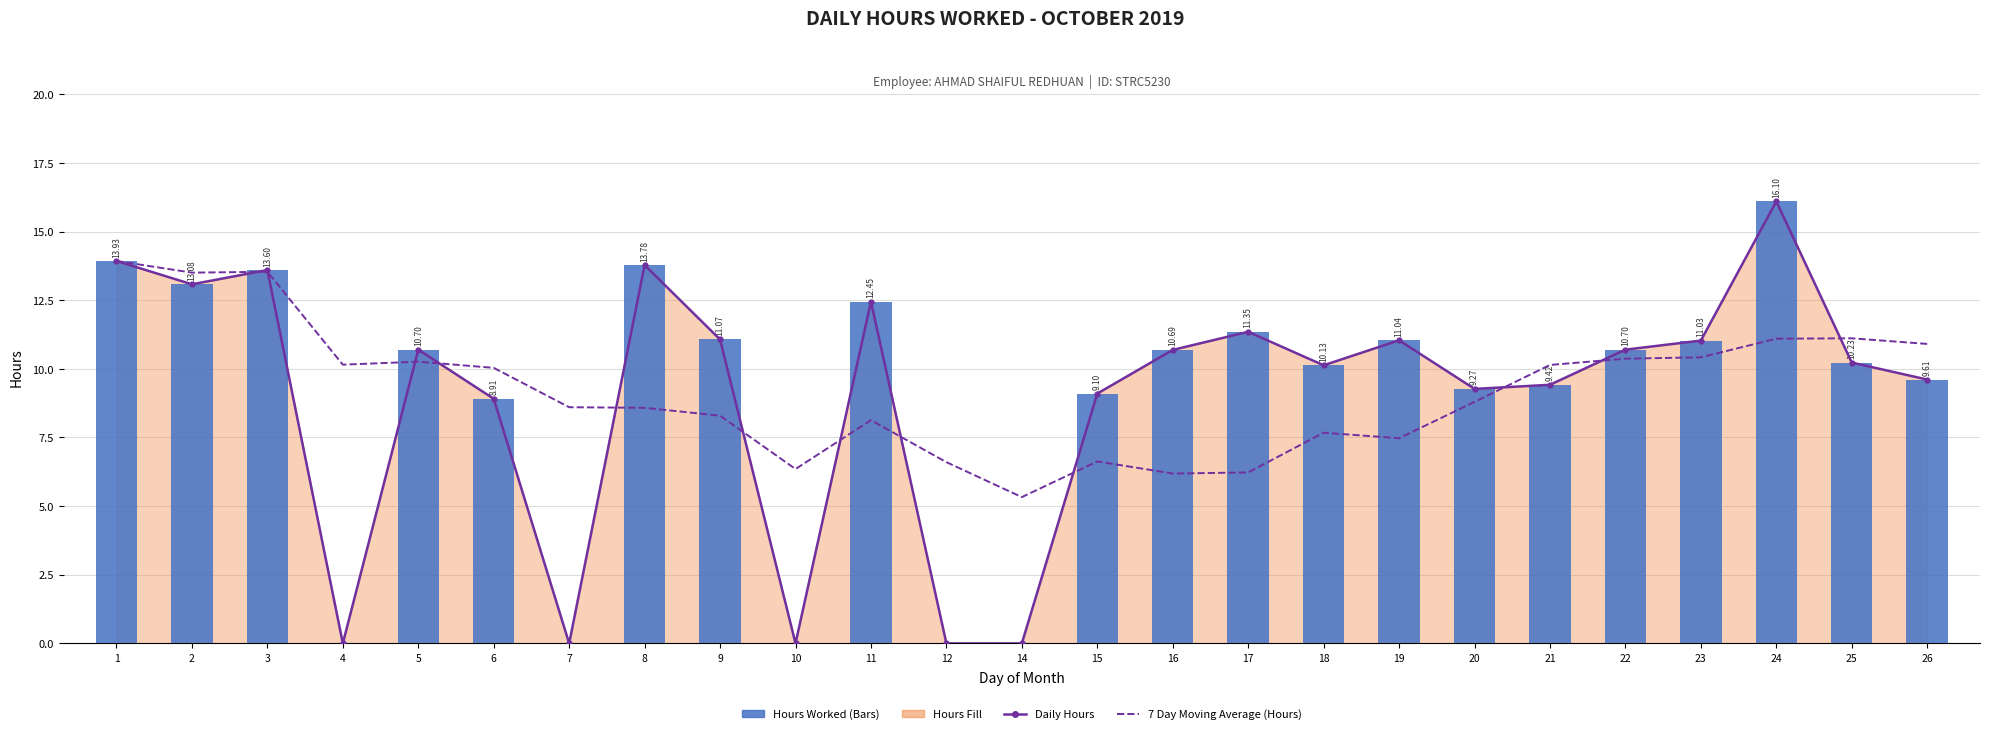

True or false: Daily Hours has a value of 9.6 at 26.

True